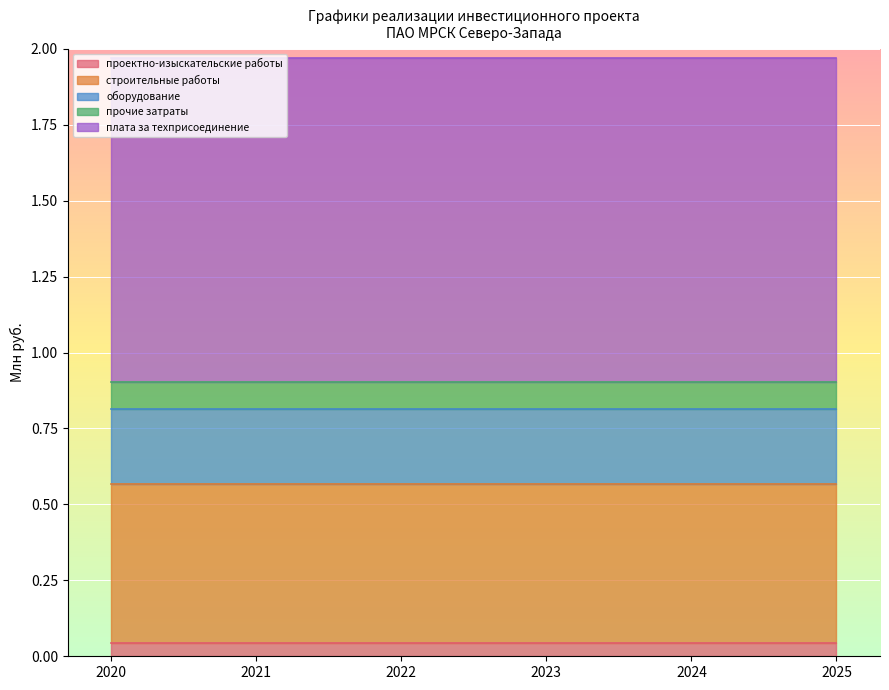

What is the average value of the оборудование series?

0.2